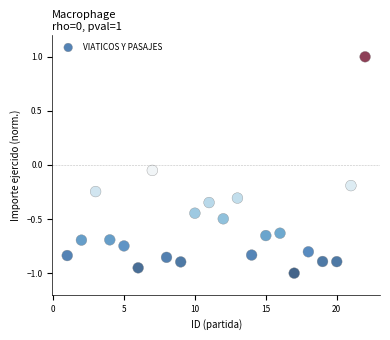

What is the range of X values (max minus min)?

21.0